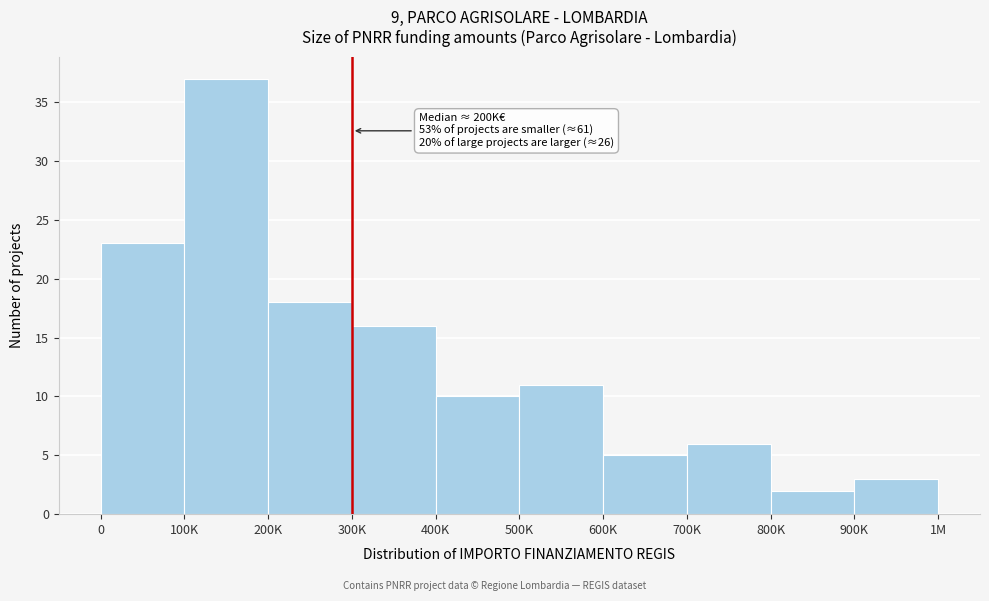

Reading right to left, what are all the values shown in this chart?

3	2	6	5	11	10	16	18	37	23